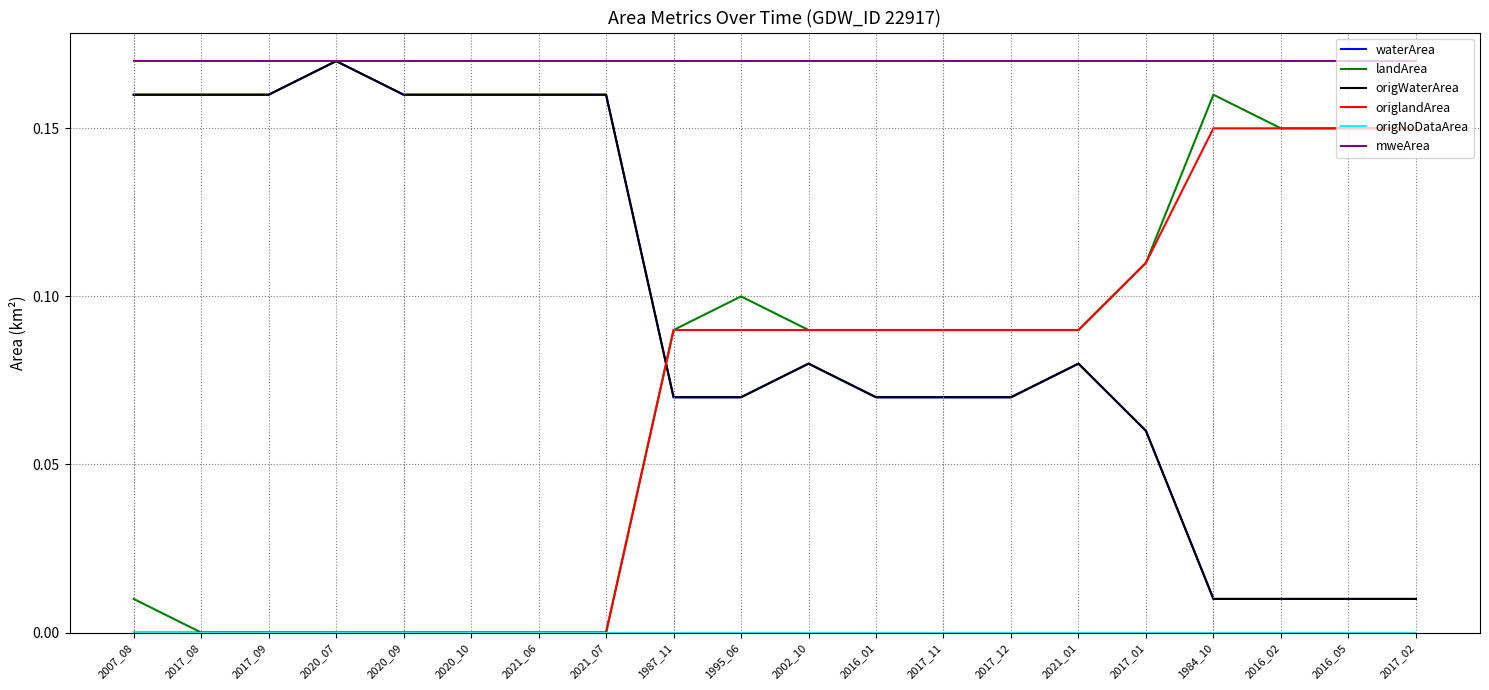

Where is origNoDataArea nearest to the value 0?

2007_08